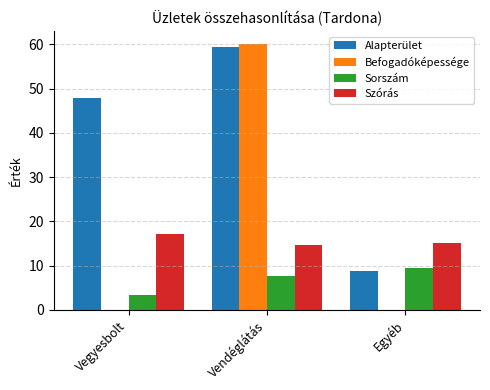

The Sorszám series shows 7.7 at Vendéglátás. True or false?

True